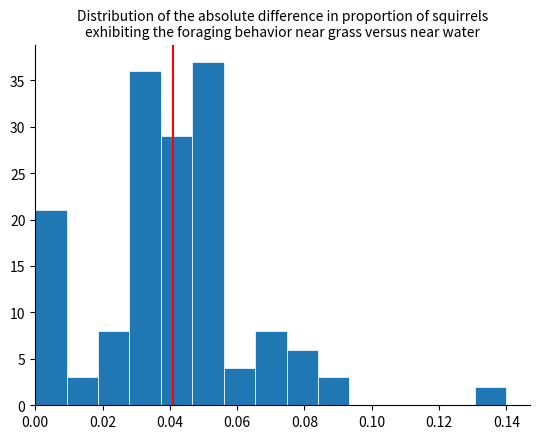

Reading left to right, list every bar in this chart as the range it spans on the x-axis followed by its height. Neither the bar edges nor the heights are printed on the chart, so give them approximately, as read against the axes.

0.000 to 0.010: 21
0.010 to 0.018: 3
0.018 to 0.028: 8
0.028 to 0.038: 36
0.038 to 0.046: 29
0.046 to 0.056: 37
0.056 to 0.066: 4
0.066 to 0.074: 8
0.074 to 0.084: 6
0.084 to 0.094: 3
0.094 to 0.102: 0
0.102 to 0.112: 0
0.112 to 0.122: 0
0.122 to 0.130: 0
0.130 to 0.140: 2